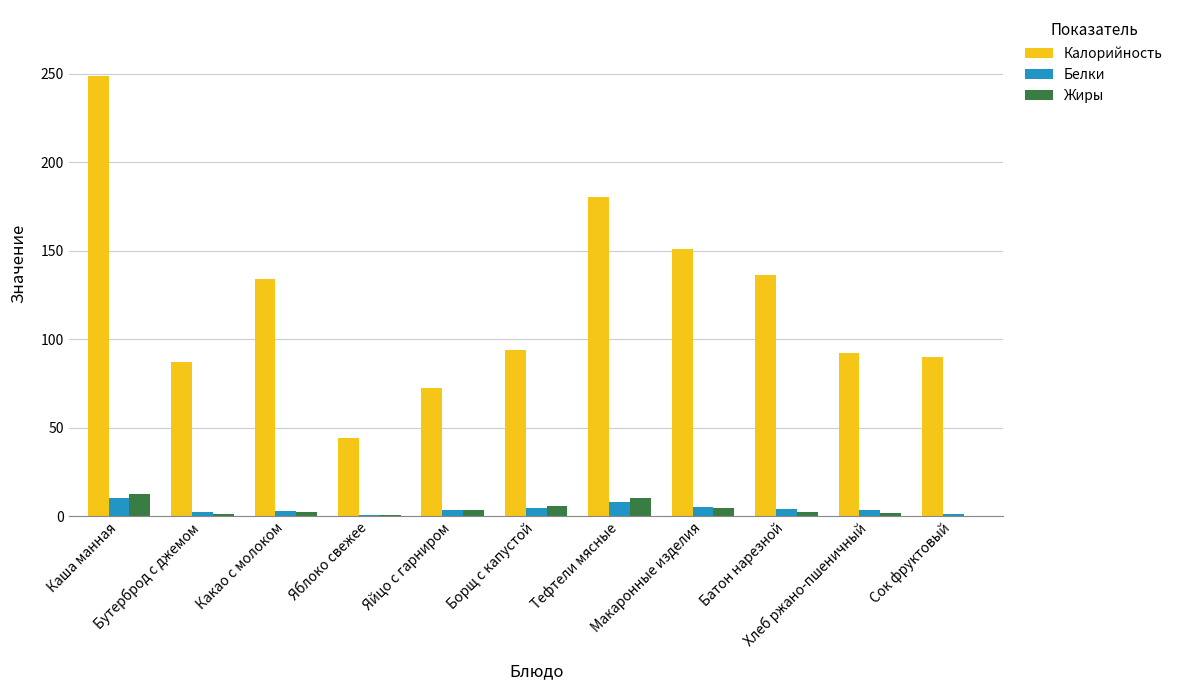

What is the highest value of the Калорийность series?

248.6